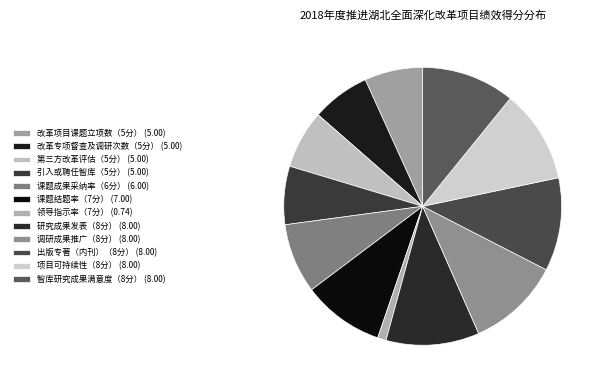

To the nearest percent, what is the combined percentage of 研究成果发表（8分） and 出版专著（内刊）（8分）?

22%